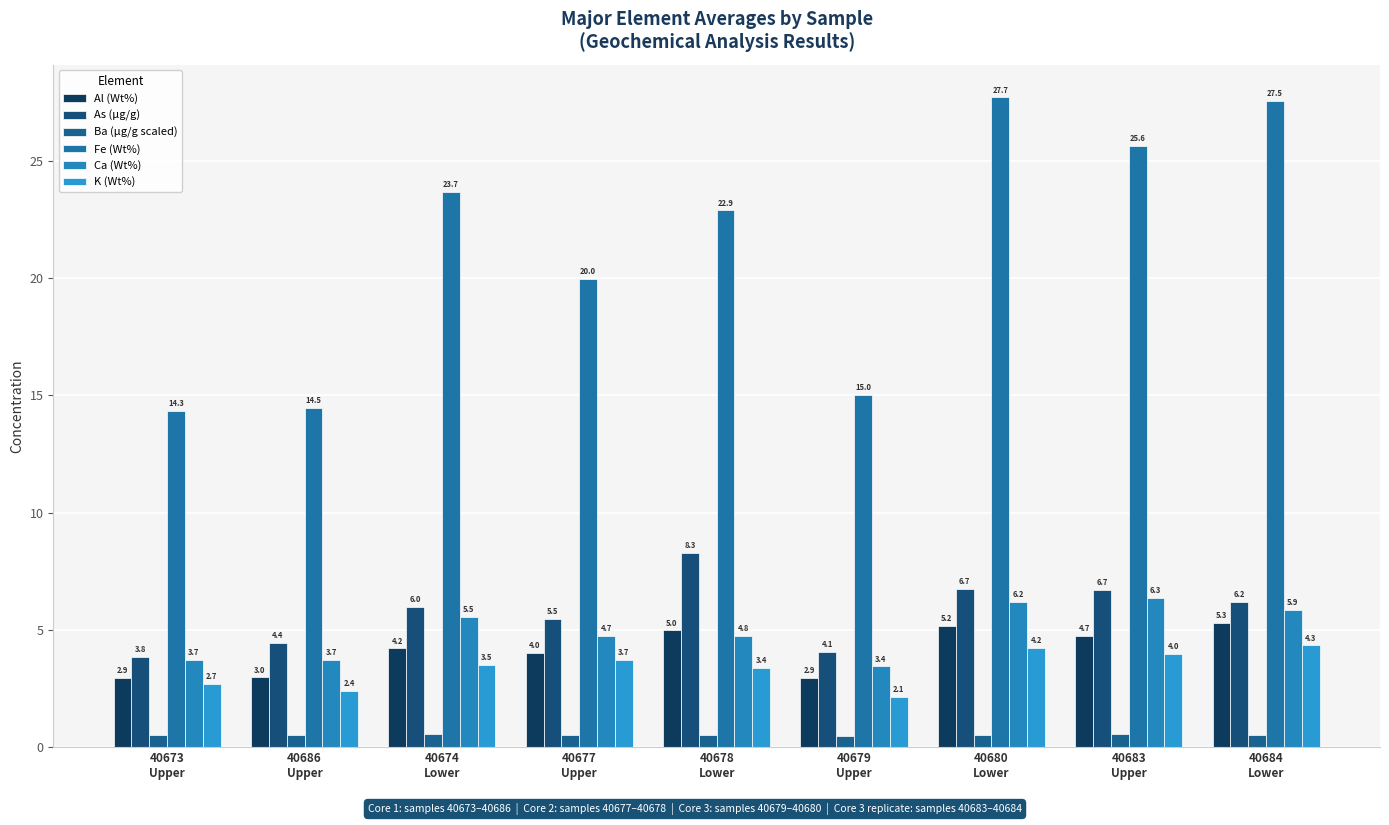

What is the spread (max minus min) of values at 40677
Upper?

19.5